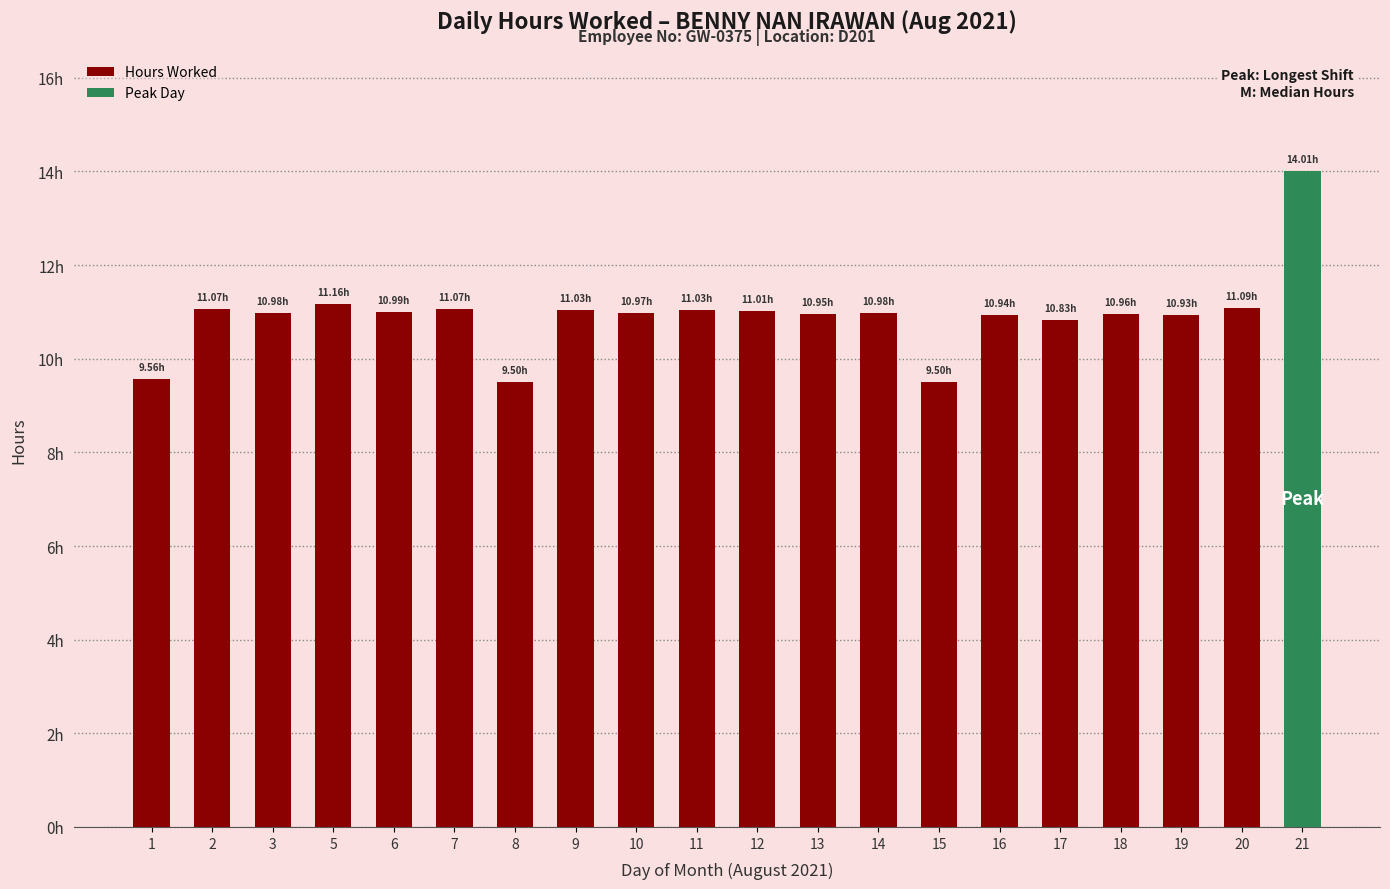

What value does the data have at 7?

11.1